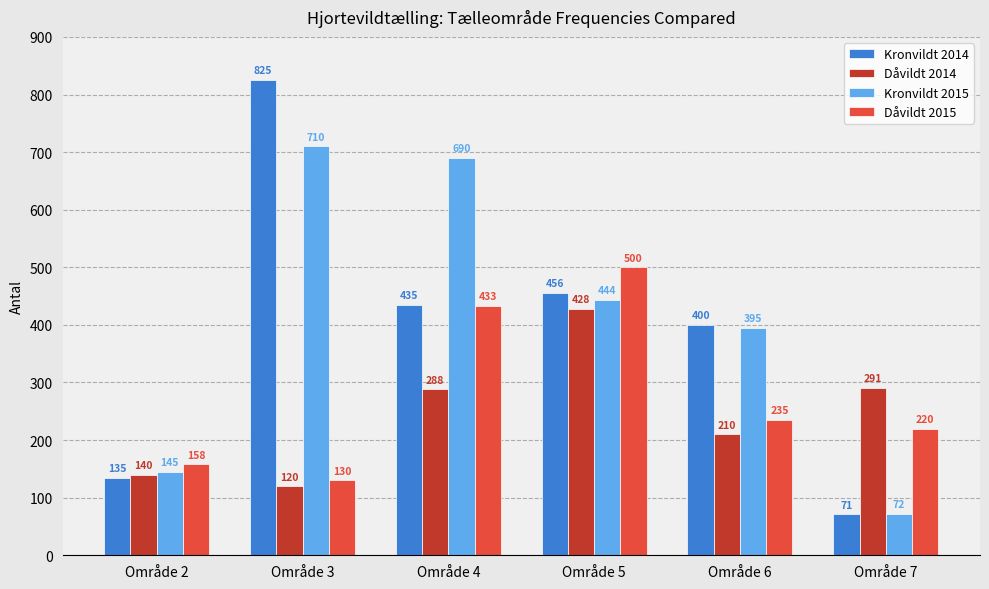

Rank the series at Område 4 from lowest to highest value.

Dåvildt 2014, Dåvildt 2015, Kronvildt 2014, Kronvildt 2015